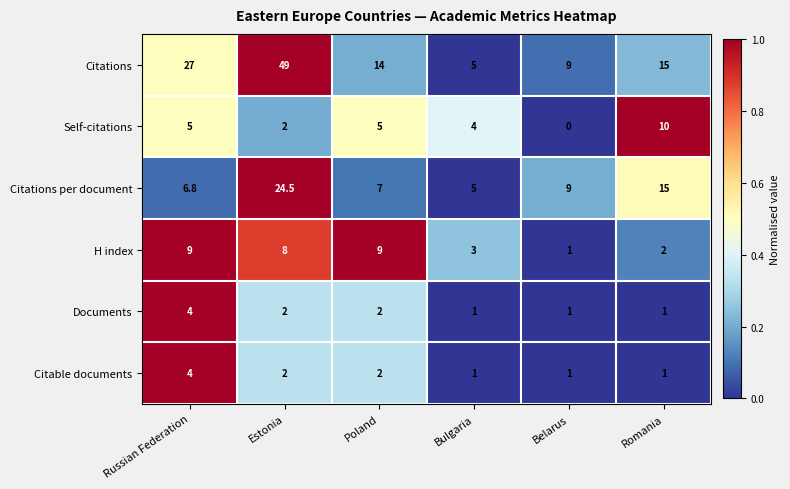

What is the difference between the highest and lowest values at Estonia?

47.0